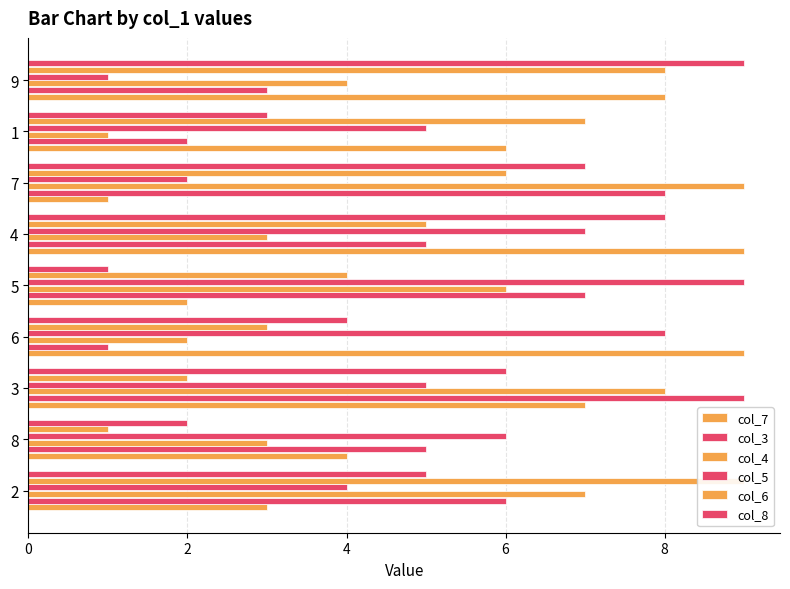

How many bars are there in total?

54